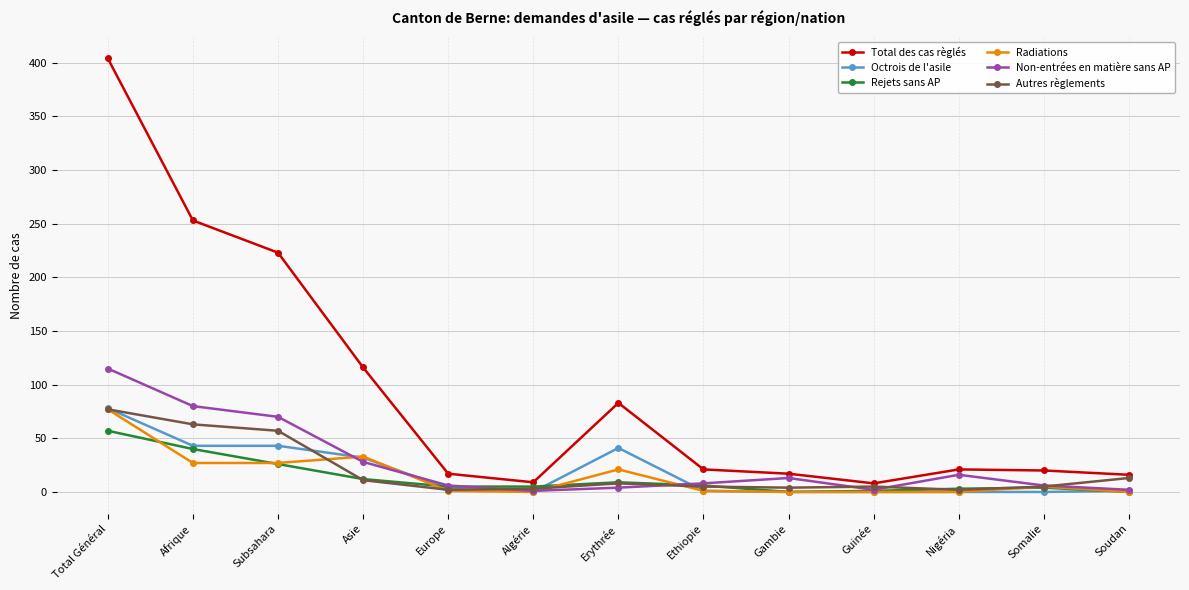

In Non-entrées en matière sans AP, how many points are lower than both neighbors (excluding endpoints)?

2